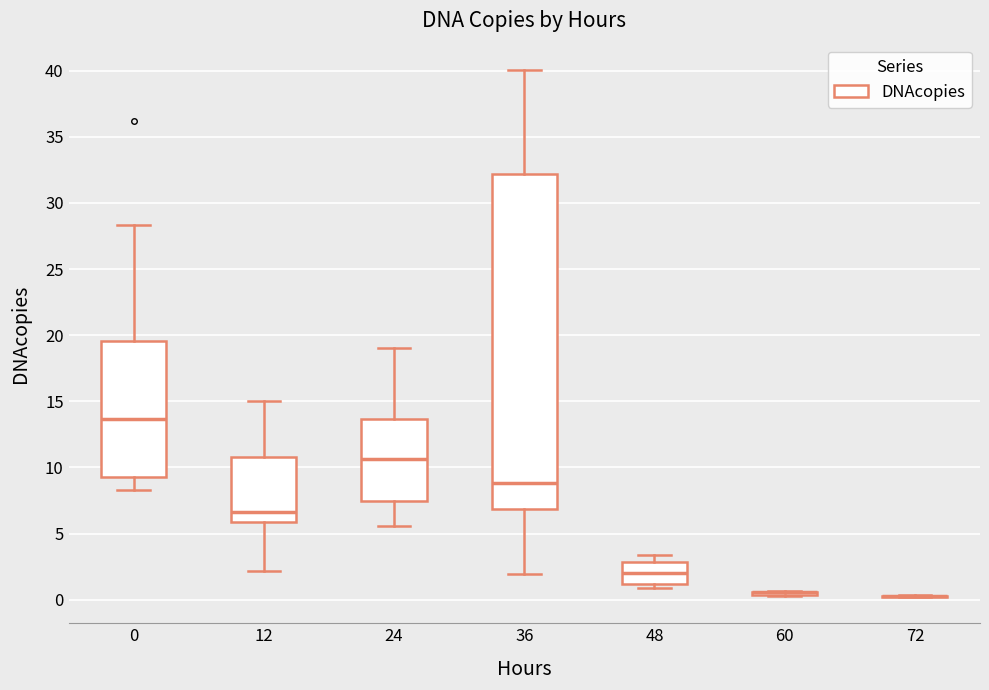

Reading left to right, transcribe this box plot: for each box, give where its median line is, the range the box spans, and where its two whiskers end, as read against the y-axis. The values are not printed on the chart, so give them approximately, as read against the axis.

0: median 13.5, box 9.5 to 19.5, whiskers 8.5 to 28.5
12: median 6.5, box 6.0 to 11.0, whiskers 2.0 to 15.0
24: median 10.5, box 7.5 to 13.5, whiskers 5.5 to 19.0
36: median 9.0, box 7.0 to 32.0, whiskers 2.0 to 40.0
48: median 2.0, box 1.0 to 3.0, whiskers 1.0 (just below the box's lower edge) to 3.5
60: box collapsed to a line at 0.5, whiskers 0.5 to 0.5
72: box collapsed to a line at 0.5, whiskers 0.0 to 0.5